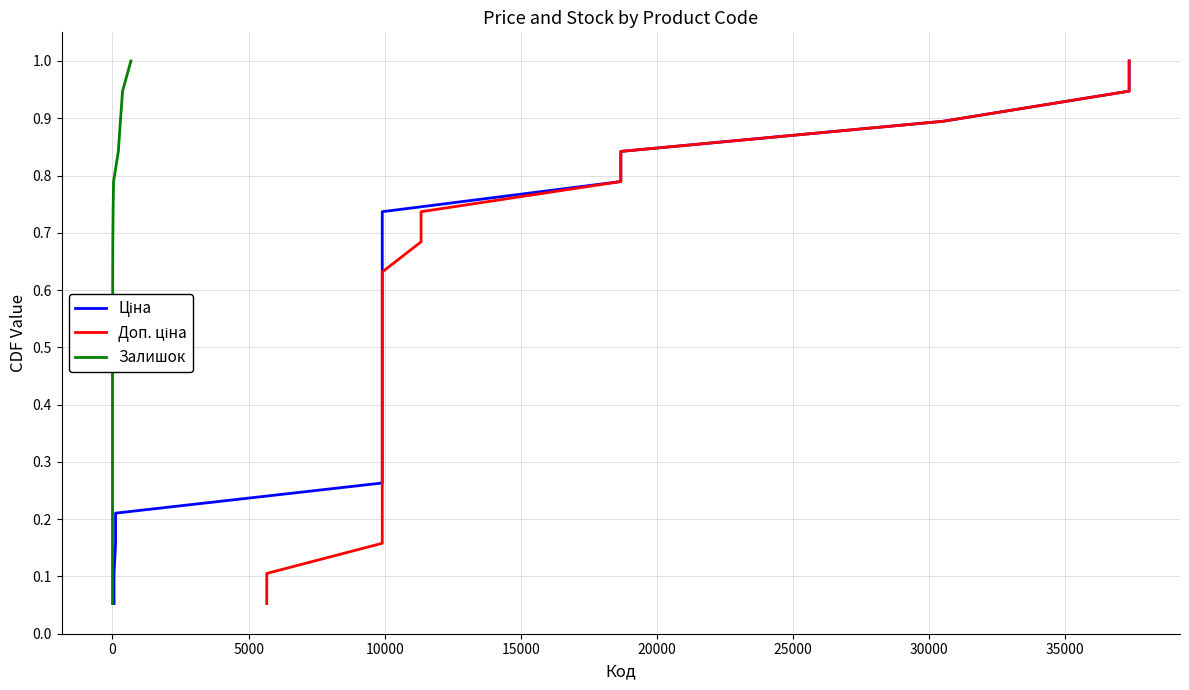

What is the value of the Ціна point at the 18th from the left?

0.9